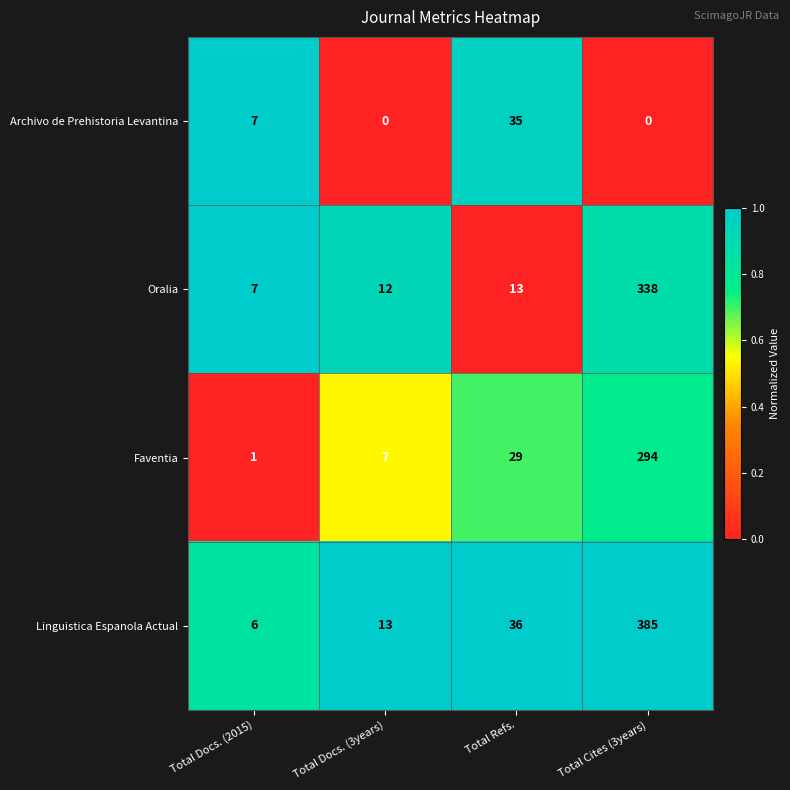

What is the sum of all Linguistica Espanola Actual values?

440